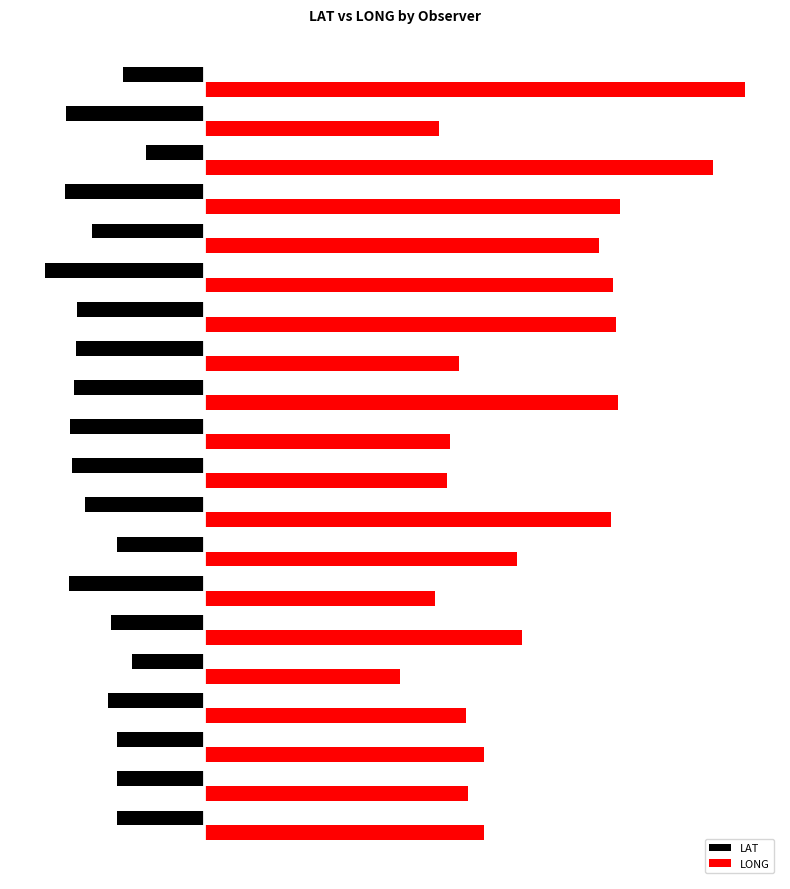

What are all the series names shown in the legend?

LAT, LONG